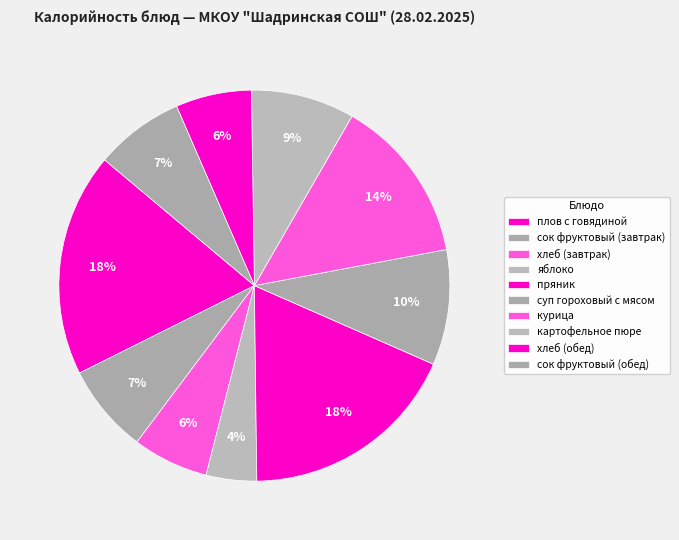

How many slices are in this pie chart?

10